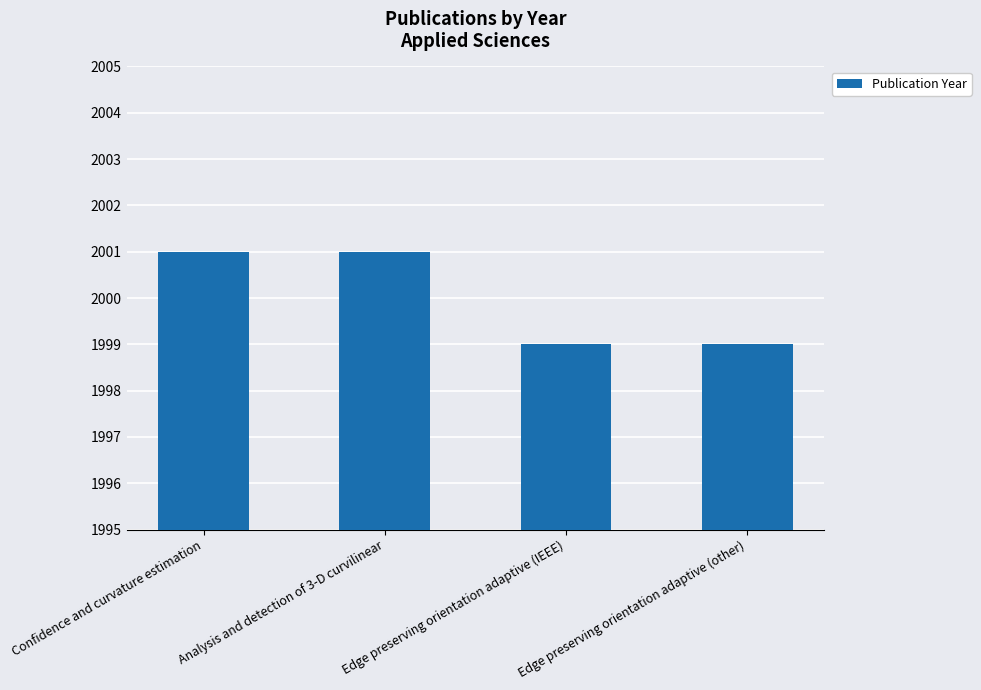

Approximately how many times larger is the value at Edge preserving orientation adaptive (IEEE) compared to Confidence and curvature estimation?

1.0